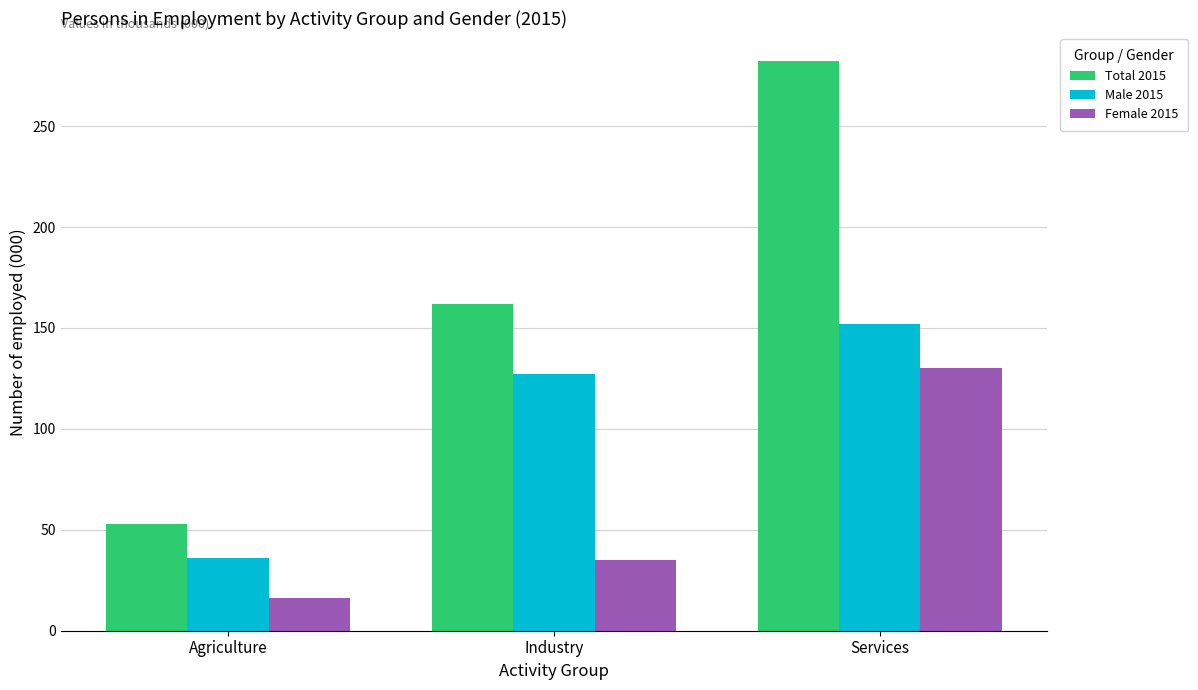

What position from the left is Agriculture?

1